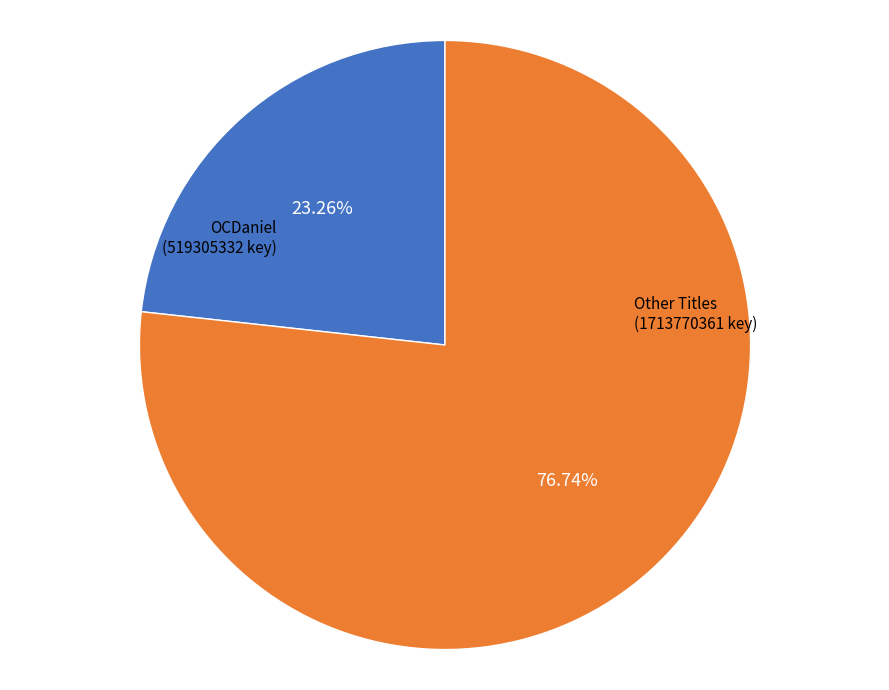

How many slices are in this pie chart?

2